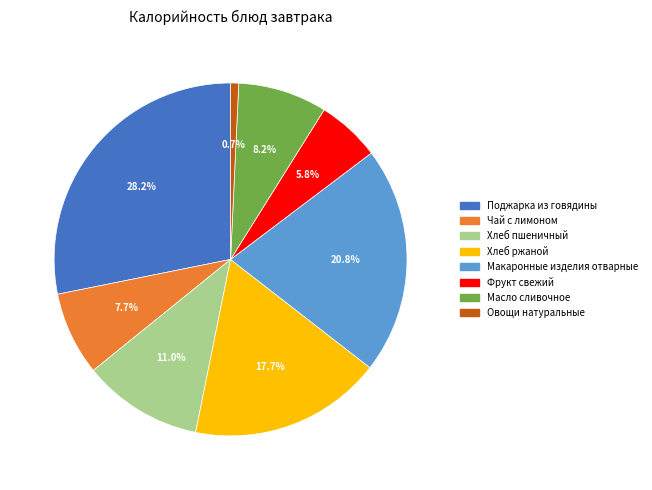

To the nearest percent, what is the difference between the largest and smallest slice percentages?

27%